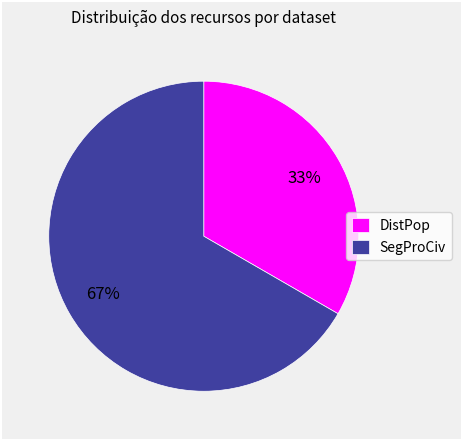

Which slice is the largest?

SegProCiv